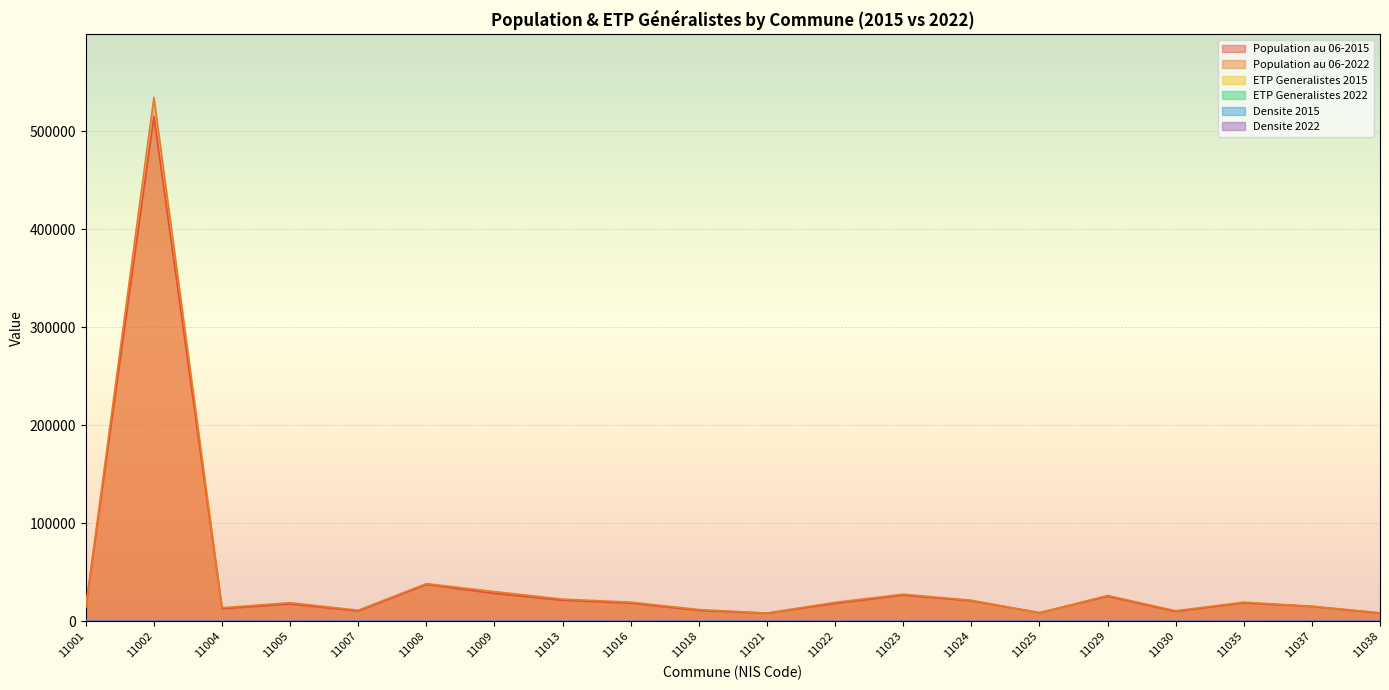

Reading right to left, transcribe all the data shown in this chart.

Population au 06-2015: 8233.0	15129.0	18776.0	10049.0	25453.0	8794.0	20879.0	26723.0	18264.0	8167.0	11094.0	18521.0	21434.0	28391.0	37576.0	10502.0	17648.0	12818.0	515306.0	14209.0
Population au 06-2022: 8677.0	15335.0	19487.0	10697.0	26290.0	8550.0	21482.0	27592.0	19300.0	8377.0	11958.0	19485.0	22573.0	30265.0	38406.0	11267.0	18947.0	13769.0	534770.0	14681.0
ETP Generalistes 2015: 62.2	210.2	148.3	89.5	559.1	104.5	121.5	582.9	66.7	103.8	516.4	32.5	576.1	190.0	599.2	526.6	72.0	122.3	746.2	575.2
ETP Generalistes 2022: 72.8	275.9	175.0	112.7	678.1	124.1	139.8	708.5	82.7	126.2	627.1	38.0	696.7	224.2	731.3	637.1	103.0	139.9	886.8	702.0
Densite 2015: 7.7	9.3	9.5	8.7	9.4	10.2	11.5	9.2	8.0	10.6	9.1	8.8	9.5	9.1	9.0	9.1	8.4	9.3	9.1	9.3
Densite 2022: 8.6	11.7	10.7	9.7	11.0	11.5	12.8	10.7	9.4	12.5	10.7	9.8	11.1	10.3	10.6	10.6	10.4	10.1	10.4	11.0